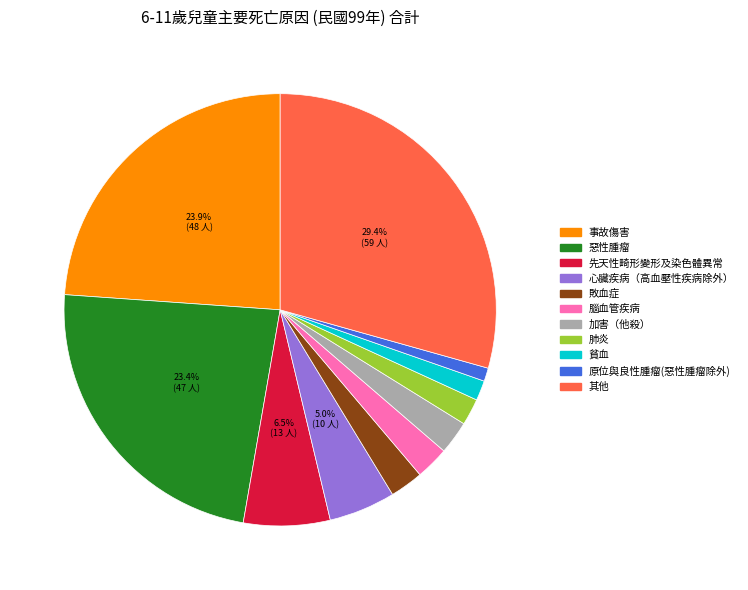

What percentage is NOT represented by 心臟疾病（高血壓性疾病除外）?

95.0%